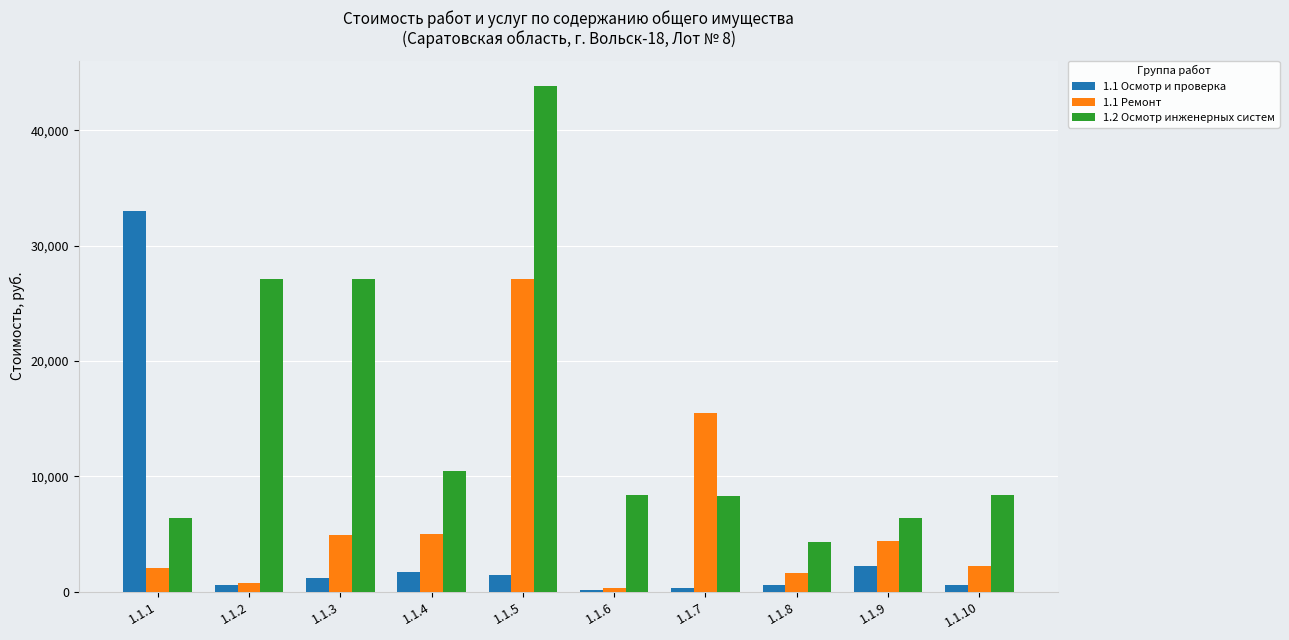

Rank the series at 1.1.3 from highest to lowest value.

1.2 Осмотр инженерных систем, 1.1 Ремонт, 1.1 Осмотр и проверка